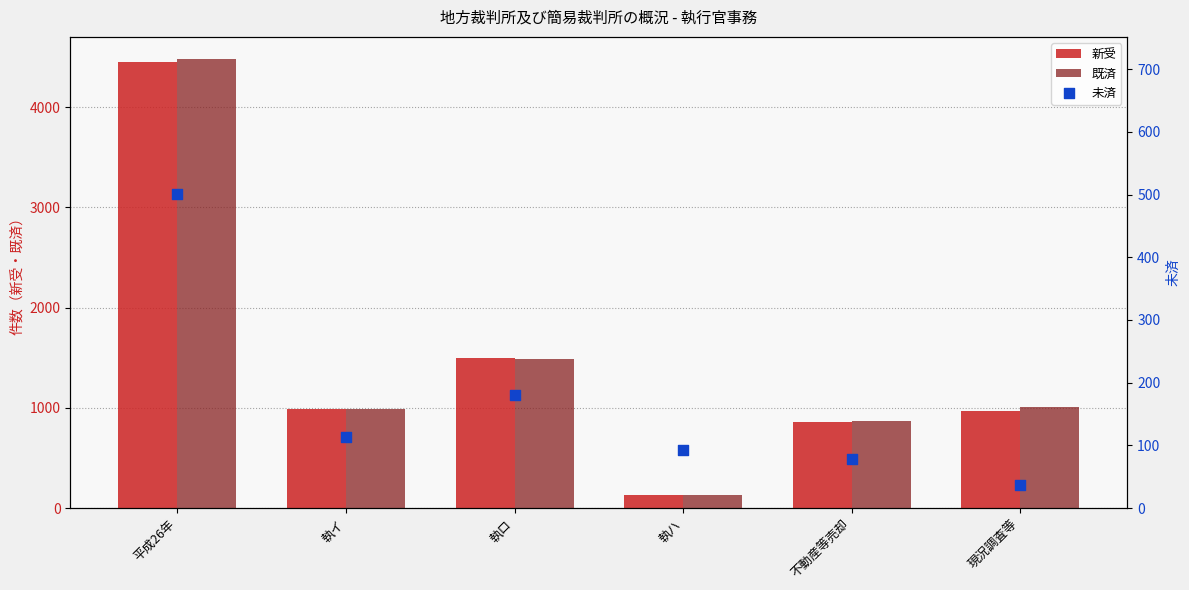

At how many categories does at least one series exceed 88?

6